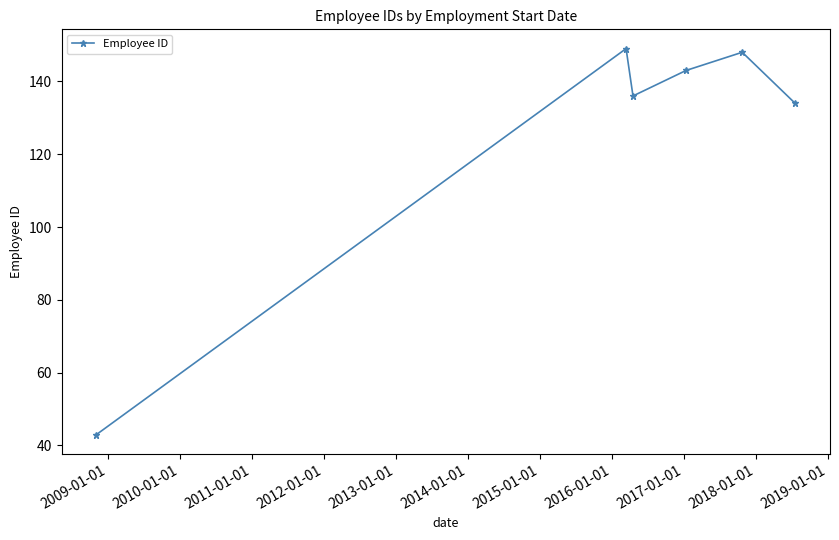

How many interior local valleys (lower than both neighbors) does the data have?

1